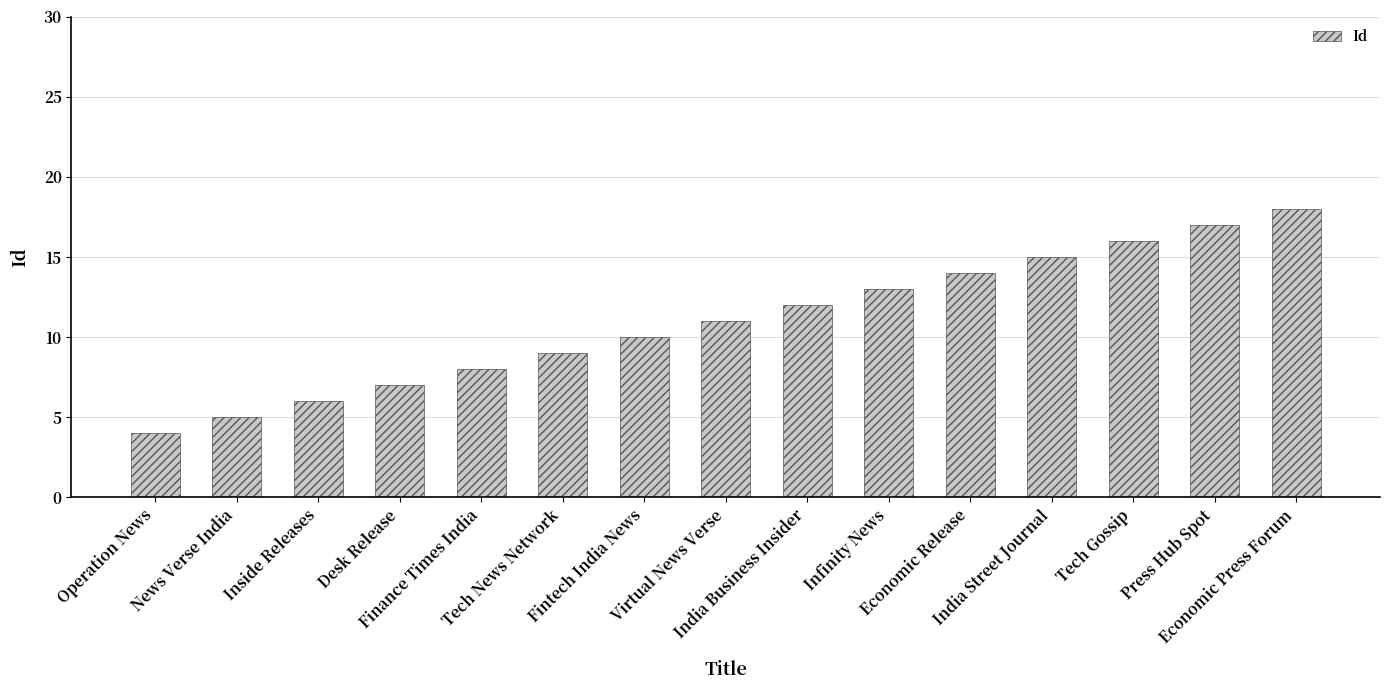

Which category has the highest value across all series?

Economic Press Forum